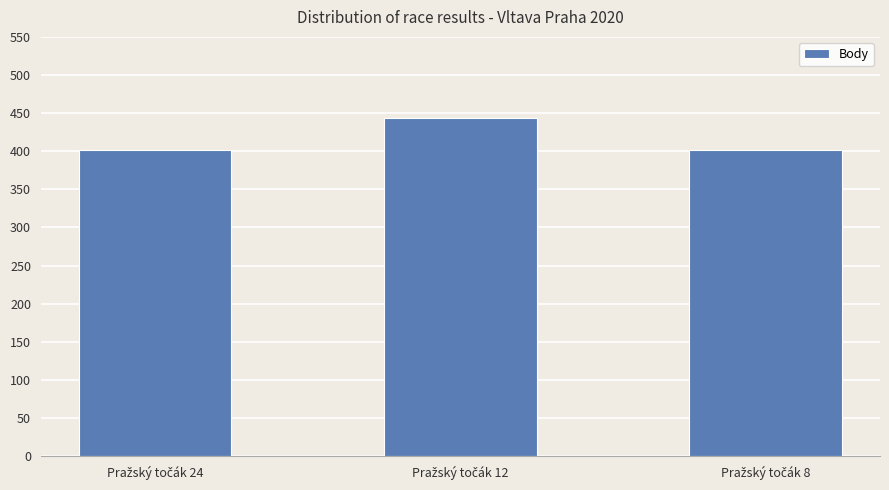

Reading right to left, what are all the values shown in this chart?

402	443	402